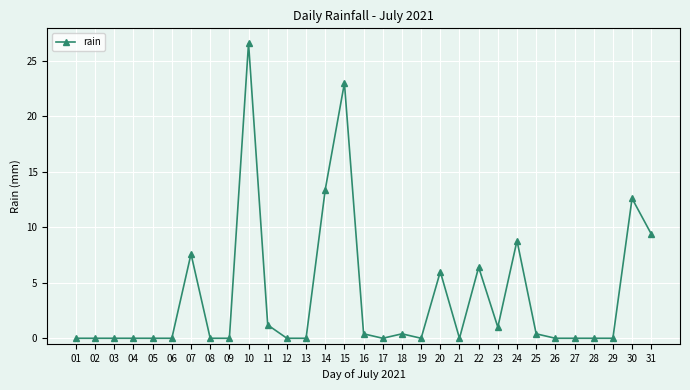

Reading right to left, extract all data points from this chart.

31=9.4	30=12.6	29=0.0	28=0.0	27=0.0	26=0.0	25=0.4	24=8.8	23=1.0	22=6.4	21=0.0	20=6.0	19=0.0	18=0.4	17=0.0	16=0.4	15=23.0	14=13.4	13=0.0	12=0.0	11=1.2	10=26.6	09=0.0	08=0.0	07=7.6	06=0.0	05=0.0	04=0.0	03=0.0	02=0.0	01=0.0